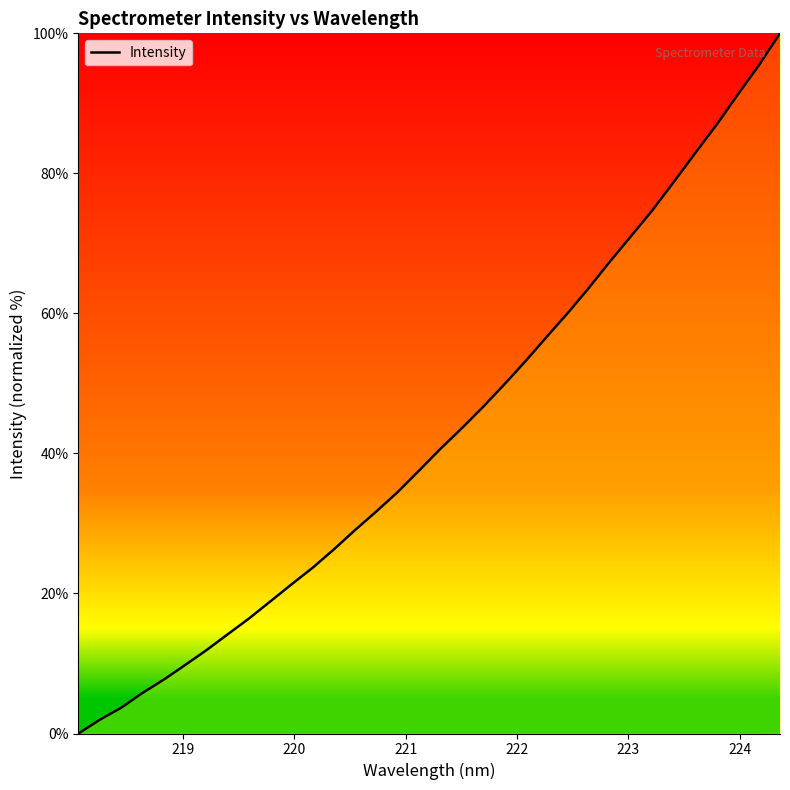

What is the difference between the maximum and minimum values?

100.0